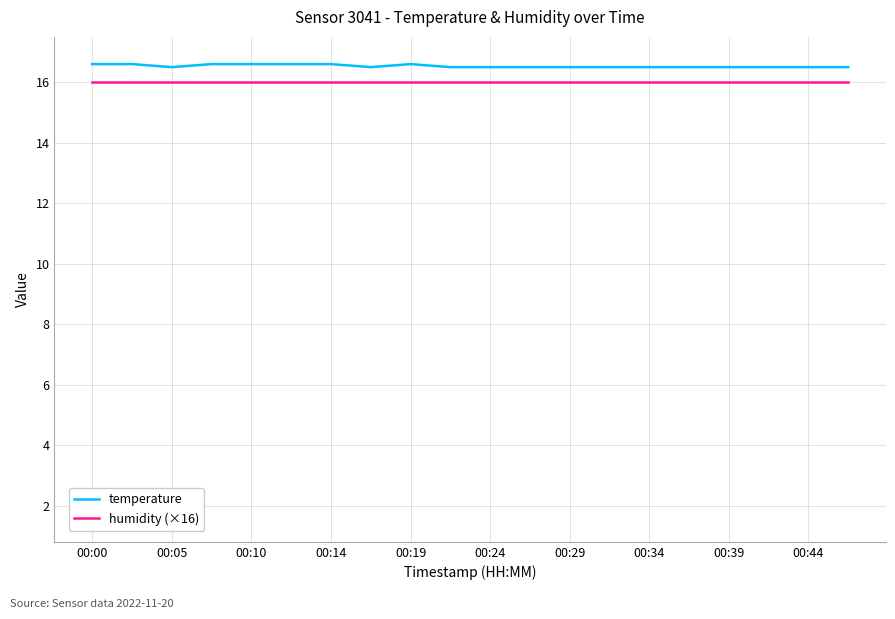

Reading left to right, list all the values displayed in this chart.

temperature: 16.6	16.6	16.5	16.6	16.6	16.6	16.6	16.5	16.6	16.5	16.5	16.5	16.5	16.5	16.5	16.5	16.5	16.5	16.5	16.5
humidity (×16): 16.0	16.0	16.0	16.0	16.0	16.0	16.0	16.0	16.0	16.0	16.0	16.0	16.0	16.0	16.0	16.0	16.0	16.0	16.0	16.0